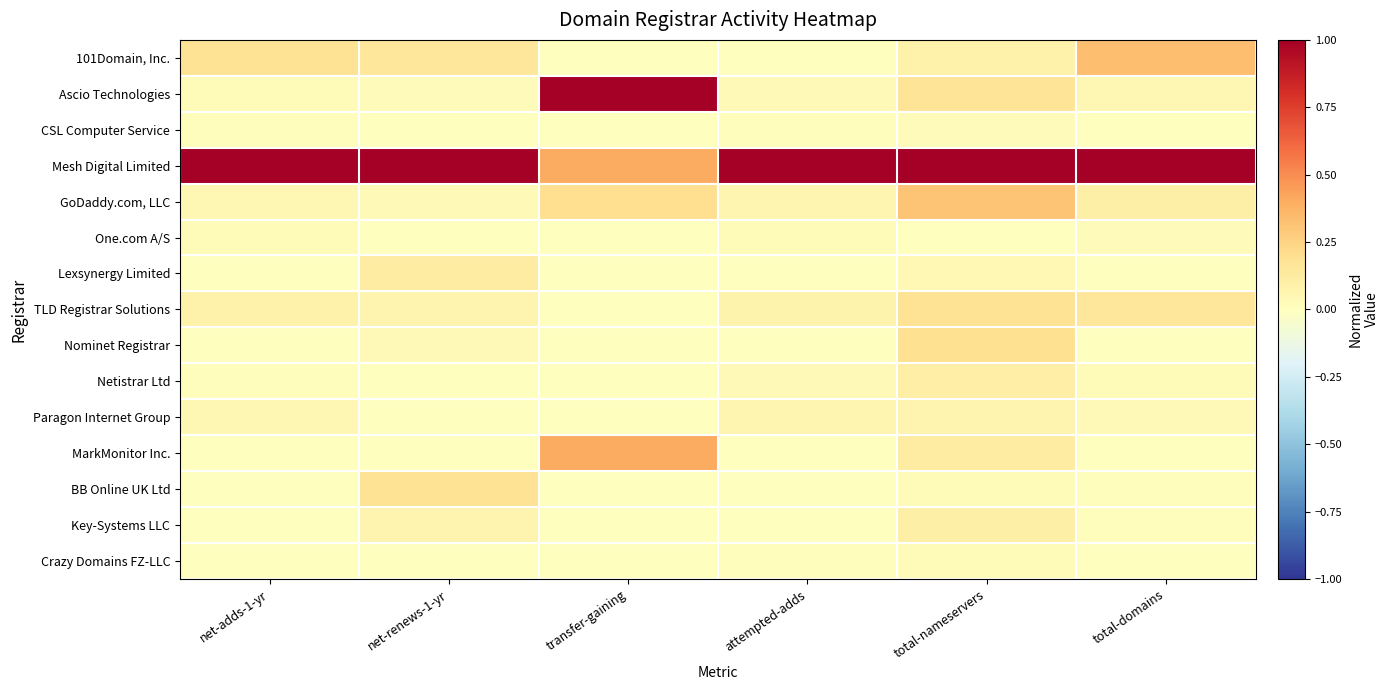

Which series has the largest total across all categories?

Mesh Digital Limited